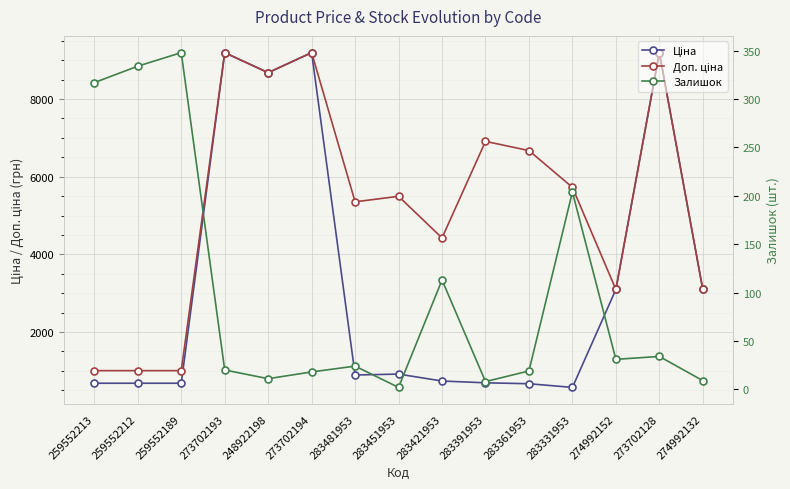

Is the value of Ціна at 259552213 greater than the value of Доп. ціна at 274992152?

No